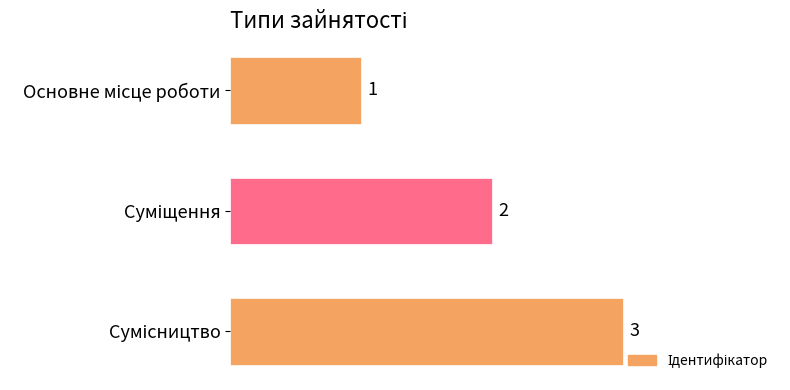

What is the greatest value displayed?

3